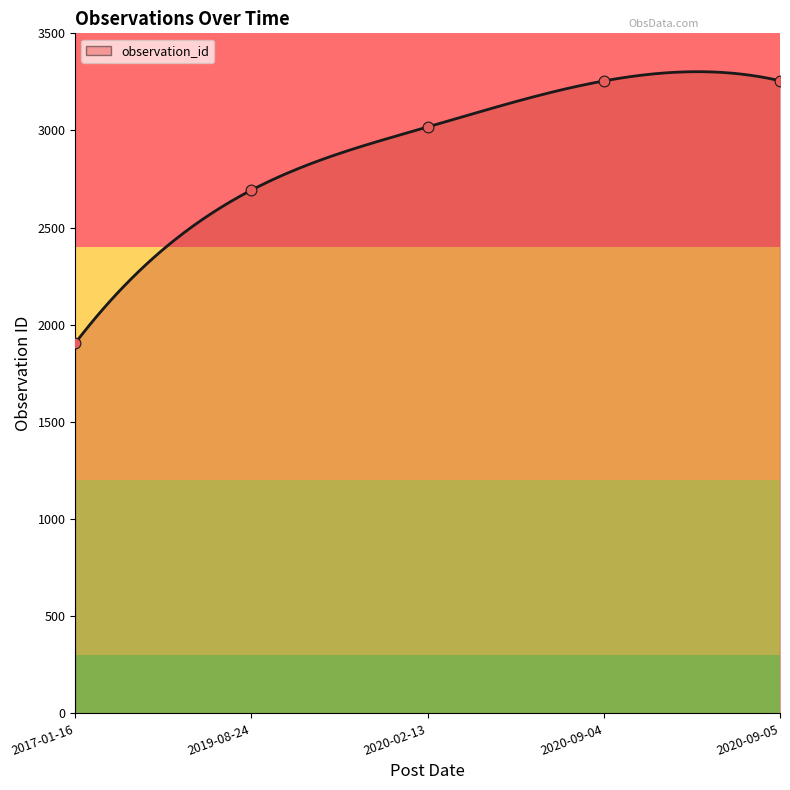

Between 2020-02-13 and 2017-01-16, which is larger?

2020-02-13